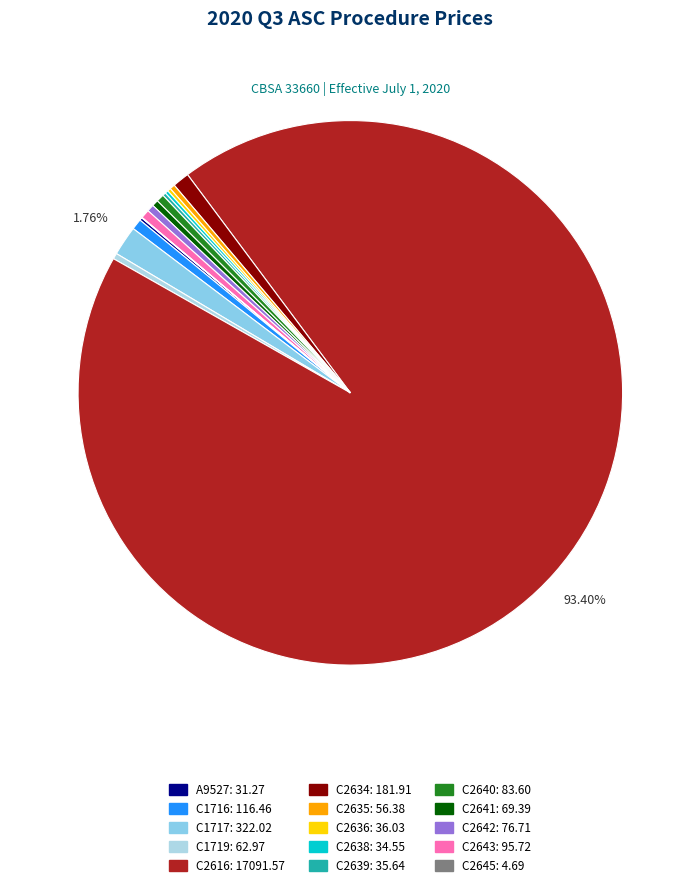

Combined, do C2642 and C2639 account for over 50%?

No